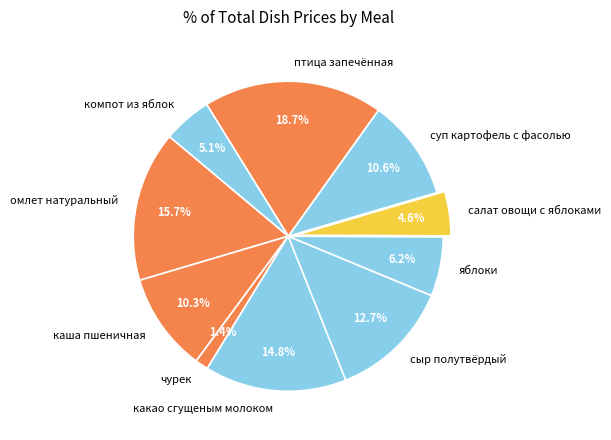

What is the total percentage of суп картофель с фасолью and сыр полутвёрдый?

23.3%